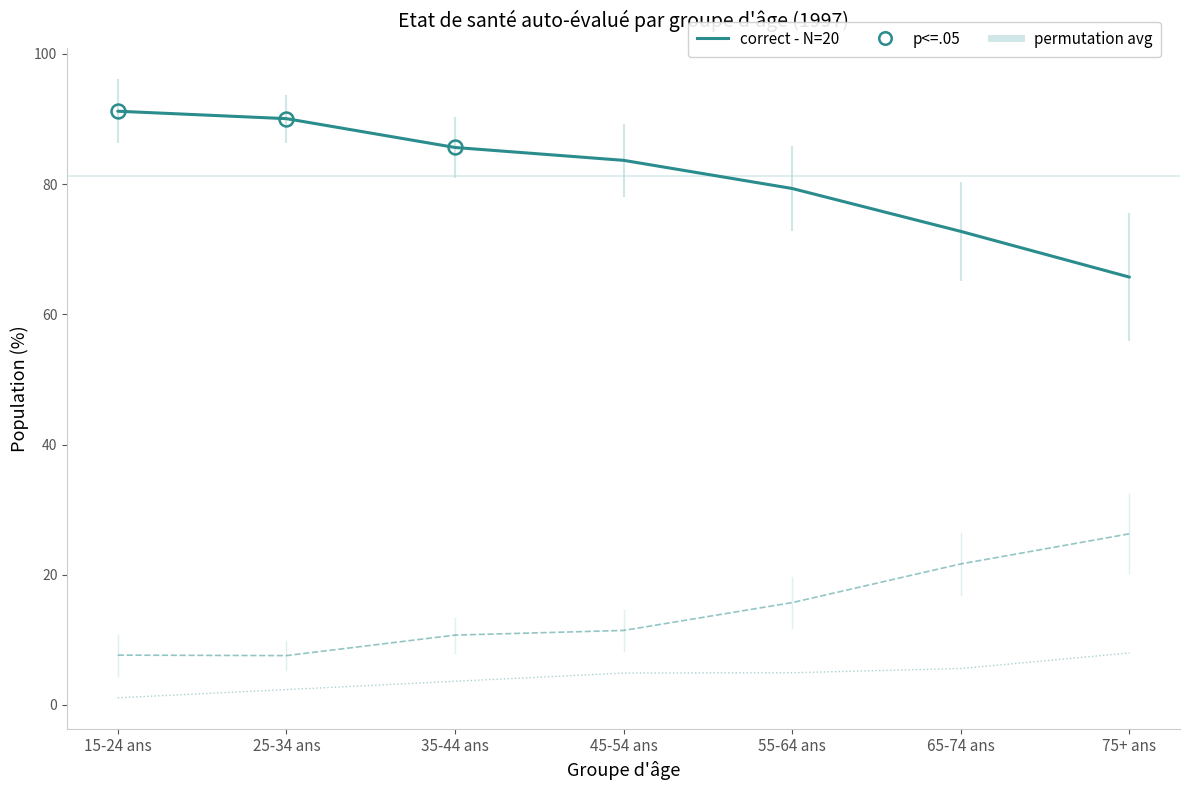

Is the value of Moyen at 75+ ans greater than the value of Mauvais / très mauvais at 65-74 ans?

Yes